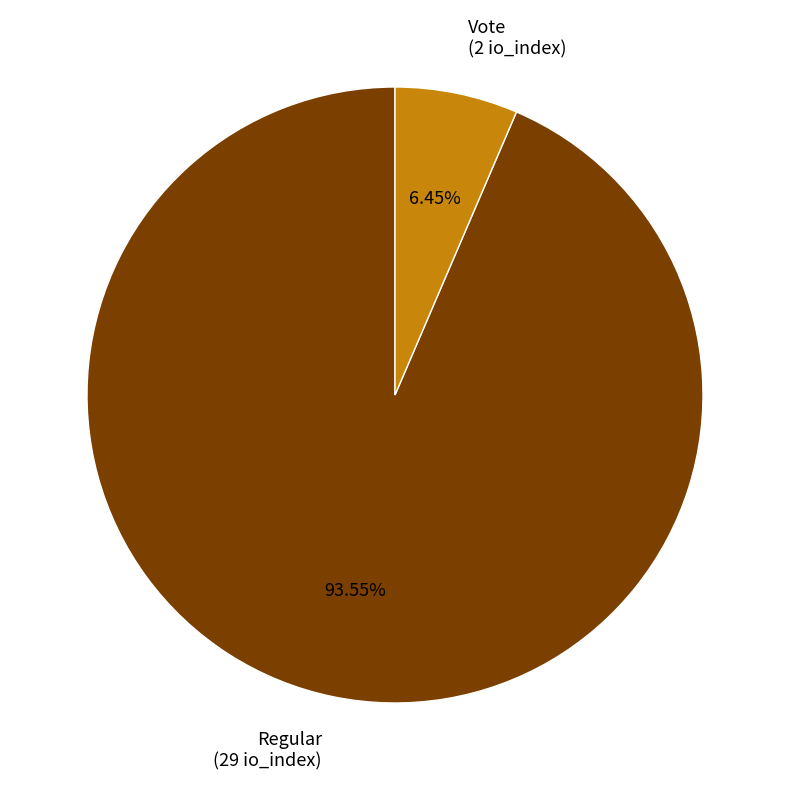

Does Regular represent more than half of the total?

Yes